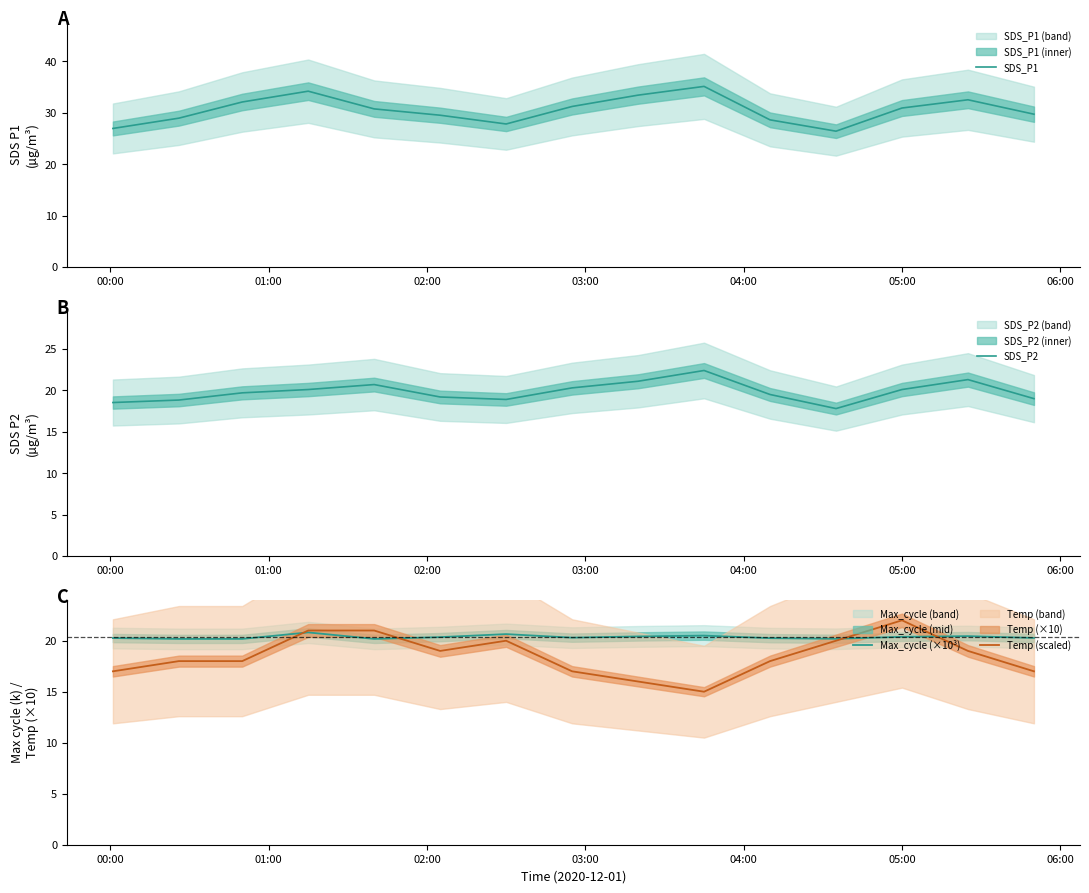

What is the minimum value for Max_cycle (×10³)?

20.2